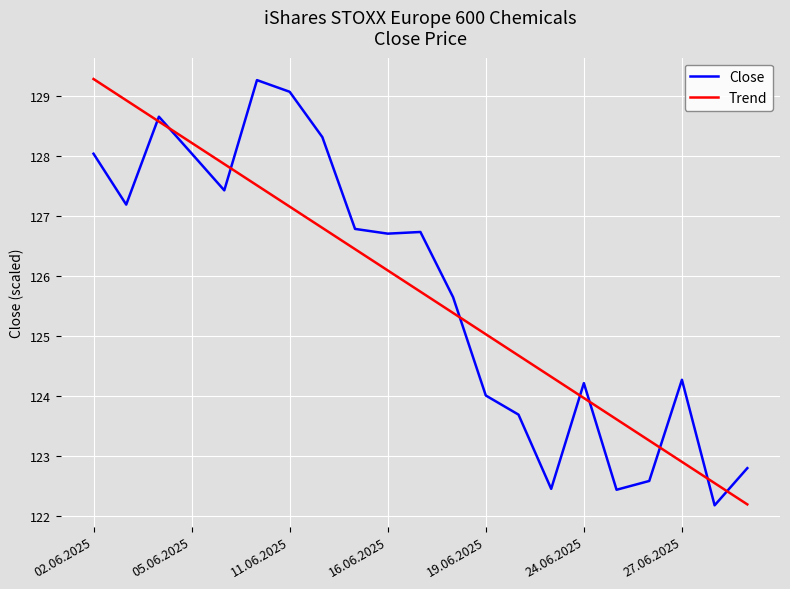

True or false: Close has more than 1 points higher than both neighbors.

True